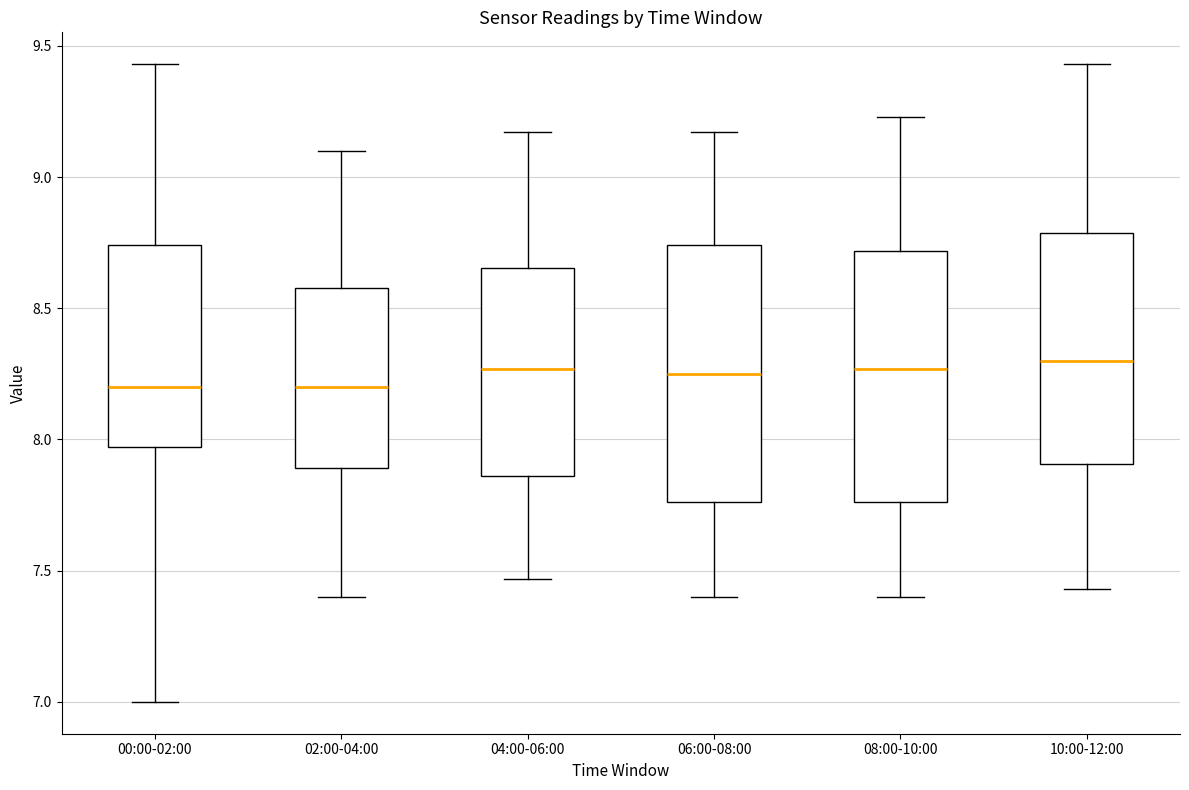

Reading left to right, transcribe this box plot: for each box, give where its median line is, the range the box spans, and where its two whiskers end, as read against the y-axis. The values are not printed on the chart, so give them approximately, as read against the axis.

00:00-02:00: median 8.20, box 7.95 to 8.75, whiskers 7.00 to 9.45
02:00-04:00: median 8.20, box 7.90 to 8.60, whiskers 7.40 to 9.10
04:00-06:00: median 8.25, box 7.85 to 8.65, whiskers 7.45 to 9.15
06:00-08:00: median 8.25, box 7.75 to 8.75, whiskers 7.40 to 9.15
08:00-10:00: median 8.25, box 7.75 to 8.70, whiskers 7.40 to 9.25
10:00-12:00: median 8.30, box 7.90 to 8.80, whiskers 7.45 to 9.45